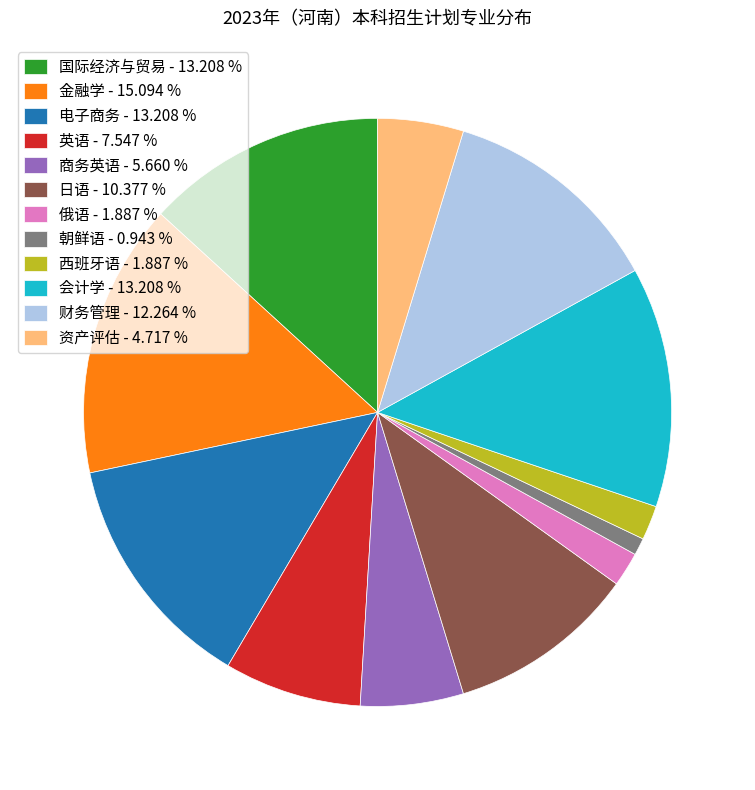

The 俄语 slice represents 2% of the pie. True or false?

True